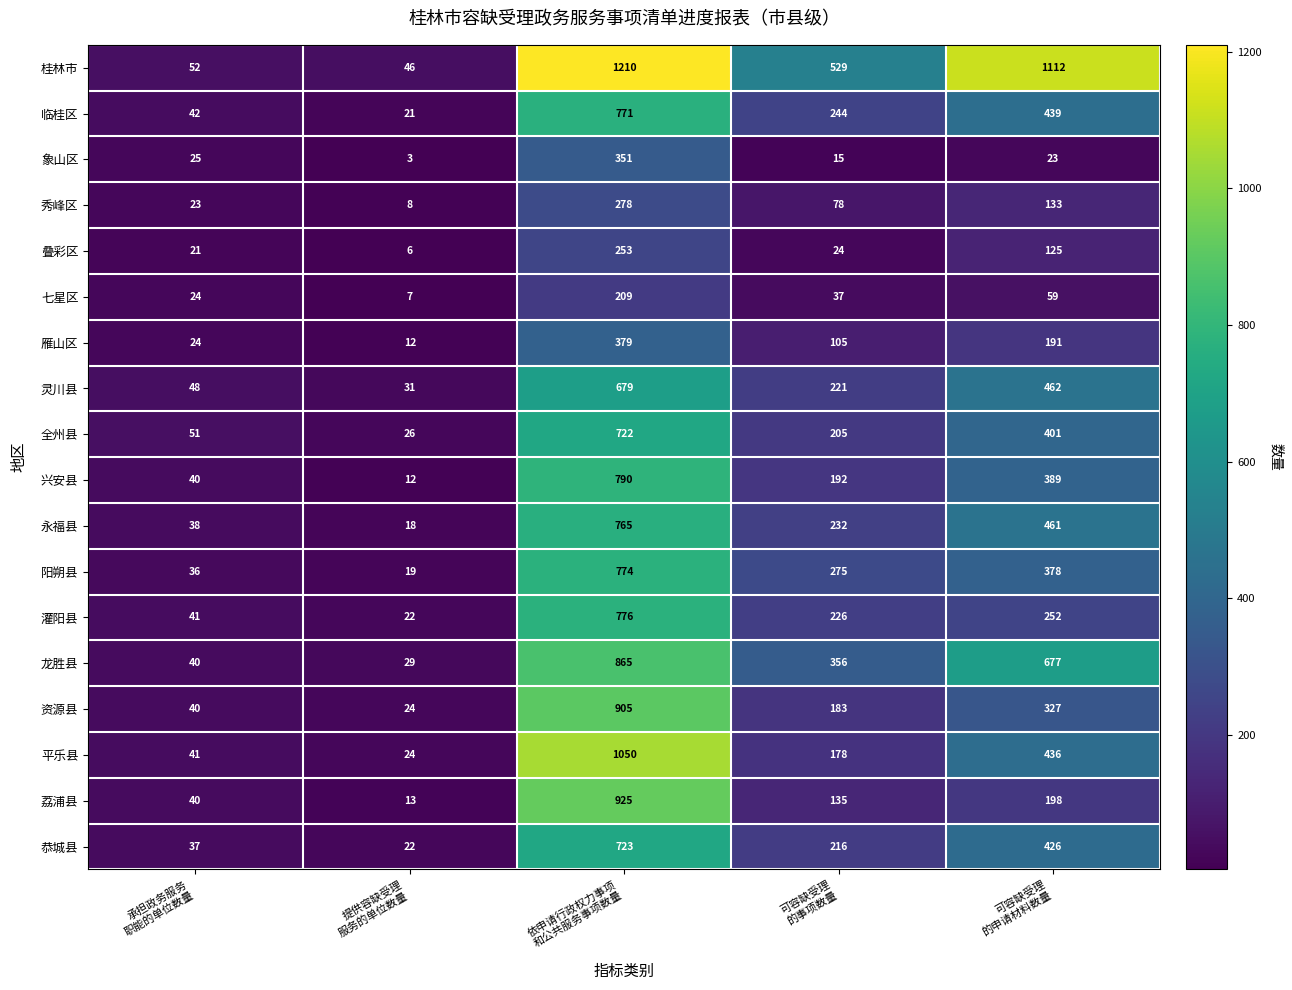

Which series has the largest range (max minus min)?

桂林市